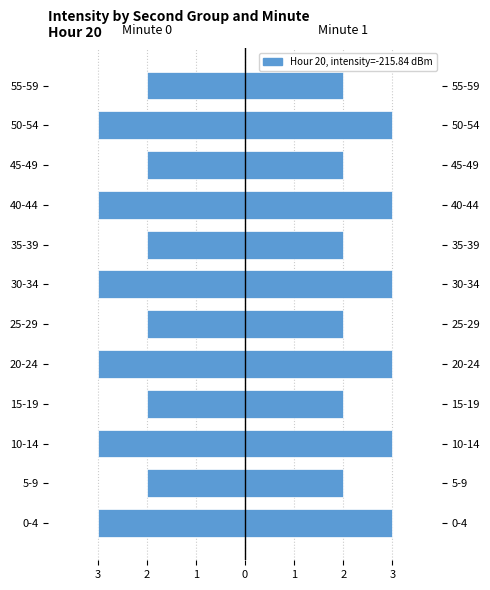

What is the lowest value of the Minute 1 (Male) series?

2